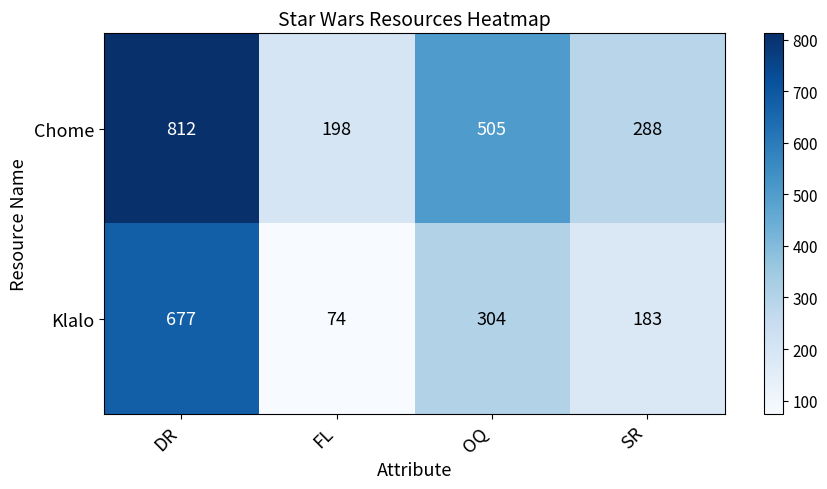

Is it true that Klalo equals 183 at SR?

True